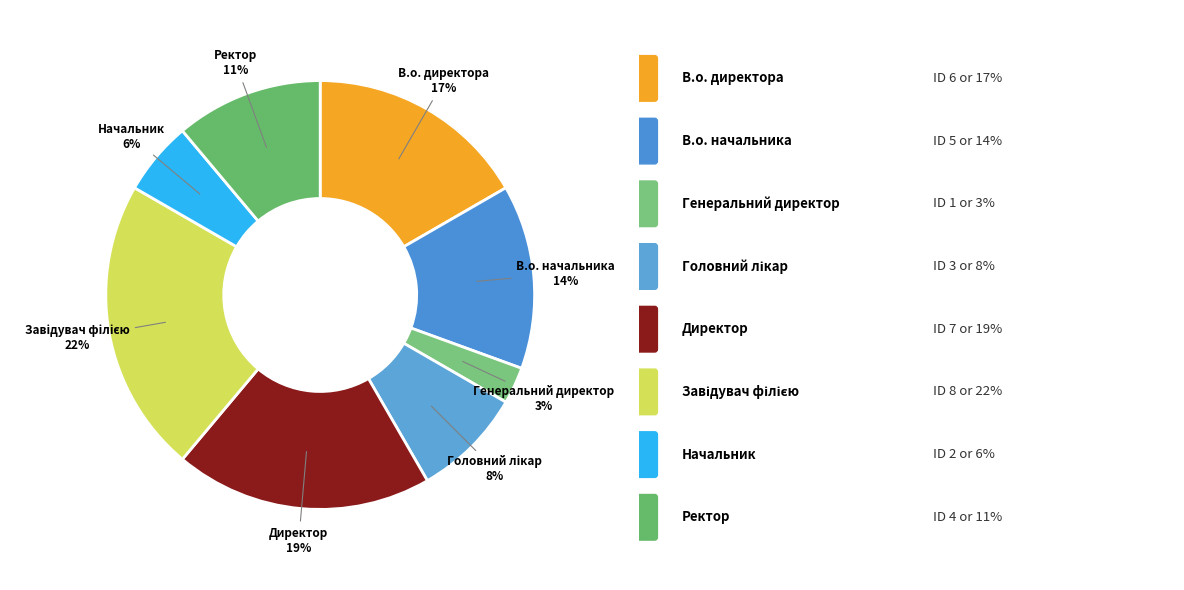

How many segments does this pie chart have?

8